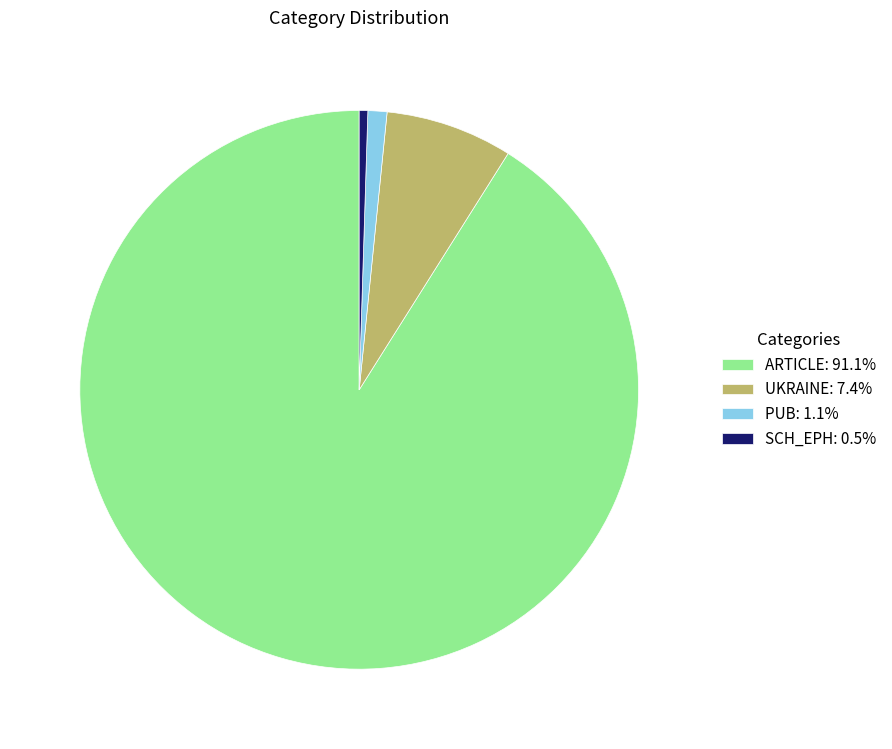

Does PUB: 1.1% represent more than half of the total?

No